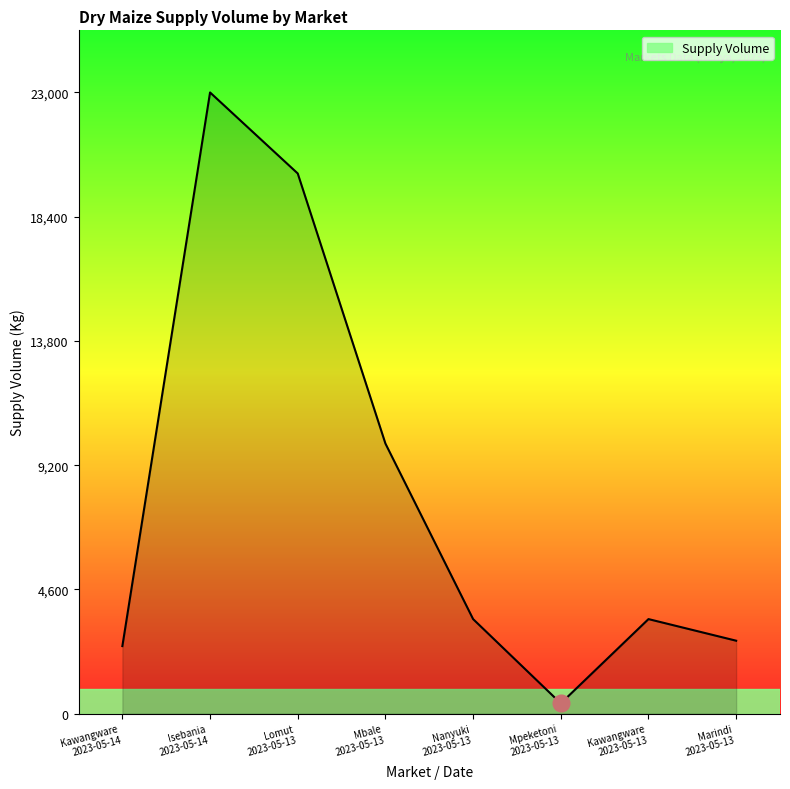

What is the sum of all values?

65580